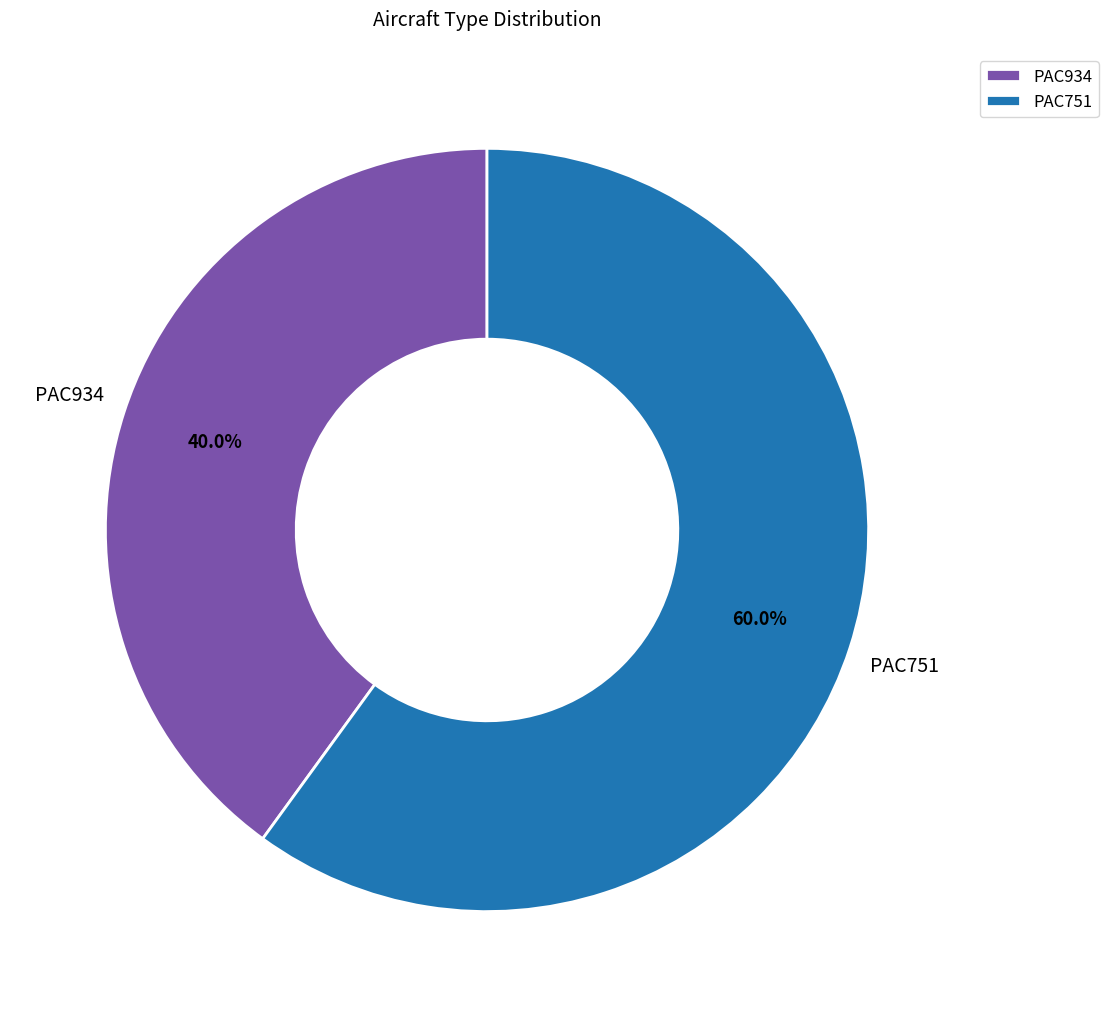

Is there any slice that represents more than half of the pie?

Yes